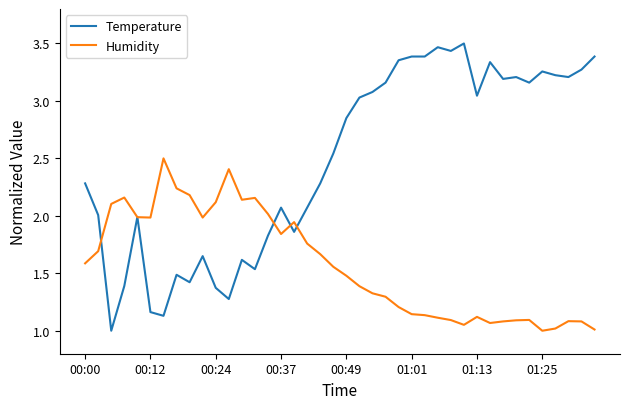

What is the smallest value displayed?

1.0